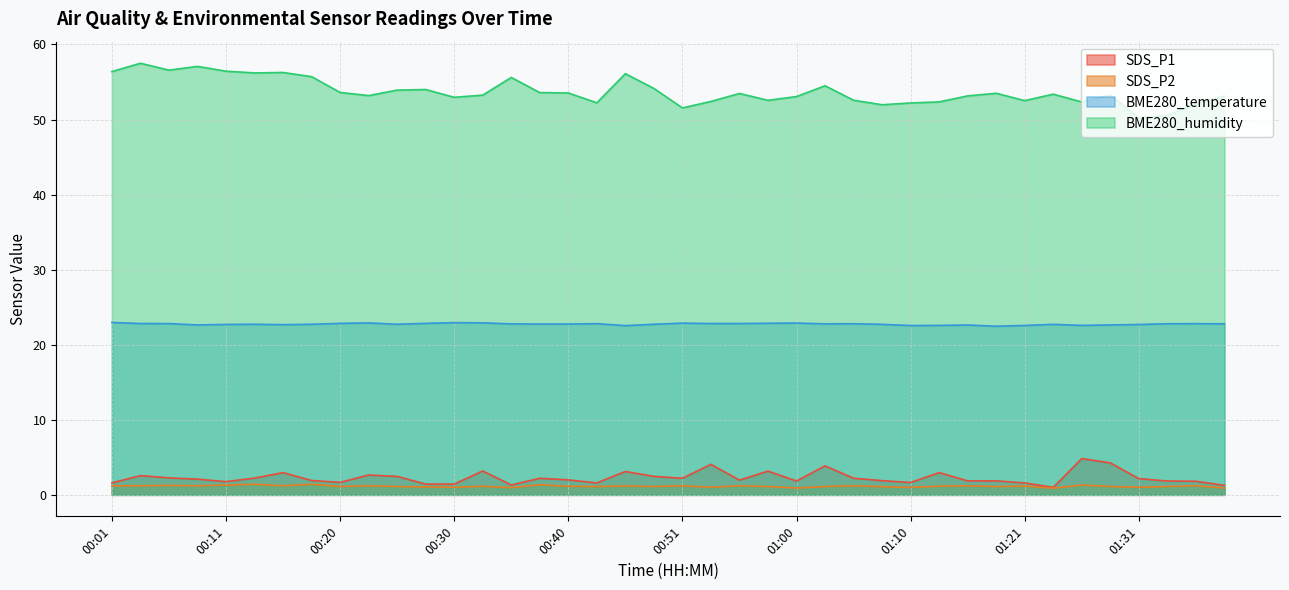

True or false: BME280_humidity and SDS_P2 cross at least once.

False